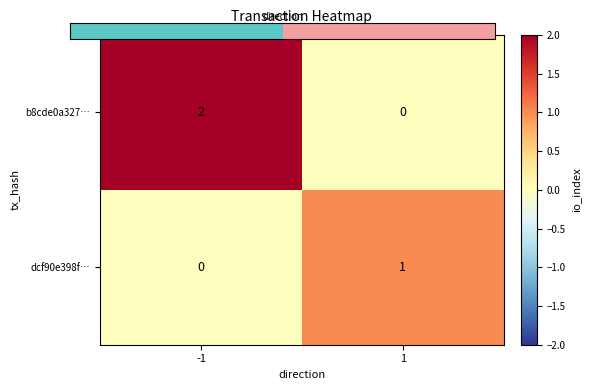

Rank the series by their maximum value, from lowest to highest.

dcf90e398f…, b8cde0a327…